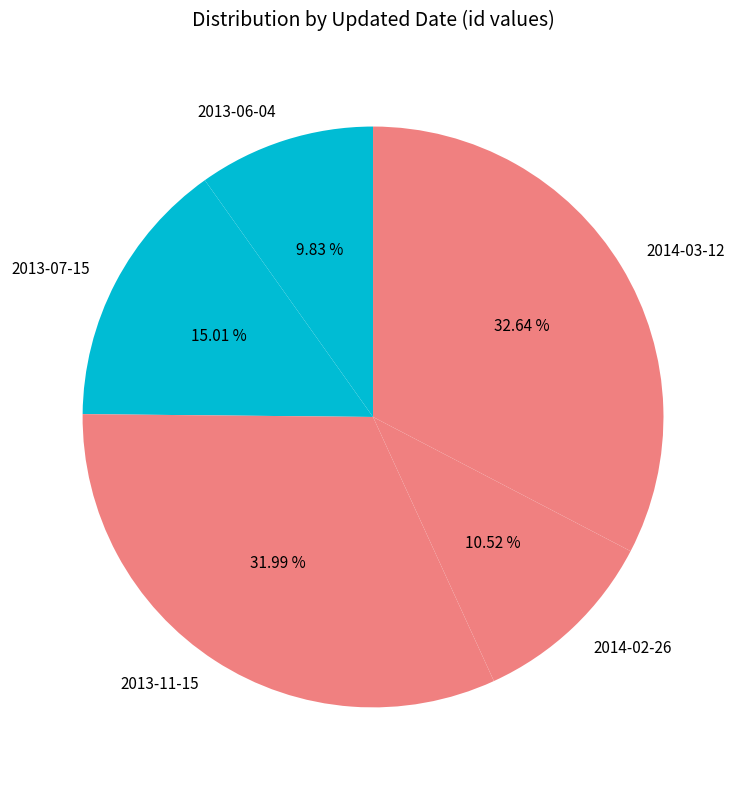

To the nearest percent, what is the difference between the largest and smallest slice percentages?

23%